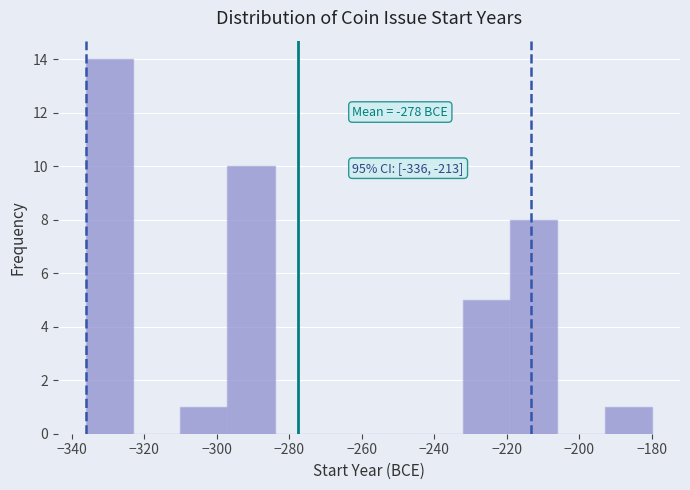

Which range on the x-axis has the tallest bar?

-336 to -323